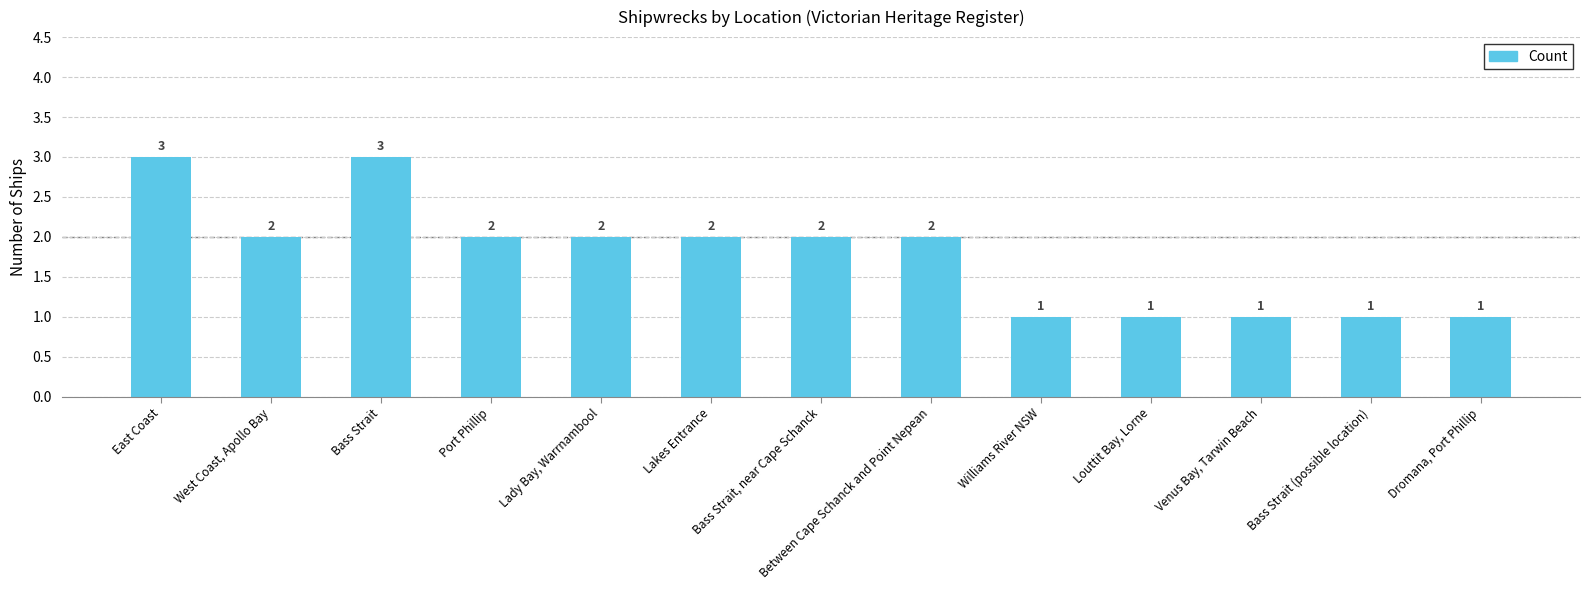

What is the sum of the values at Lakes Entrance and Louttit Bay, Lorne?

3